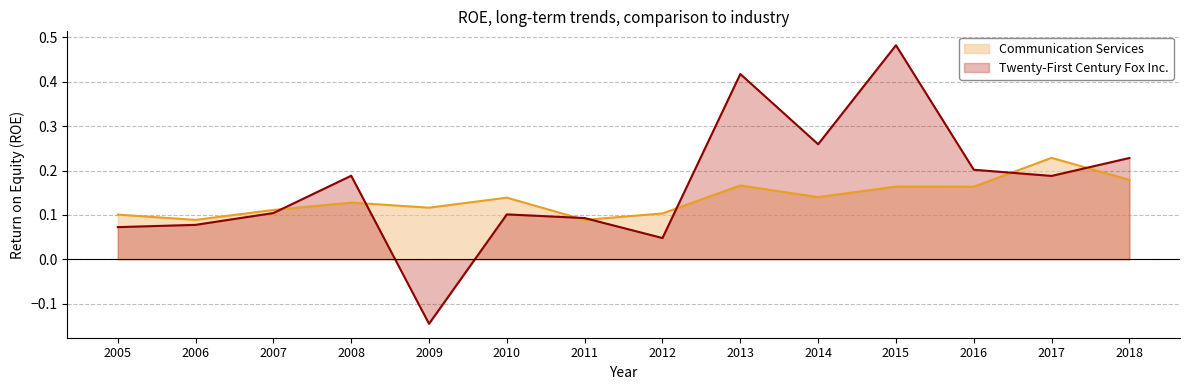

Which series ends up on top after the final intersection of Communication Services and Twenty-First Century Fox Inc.?

Twenty-First Century Fox Inc.